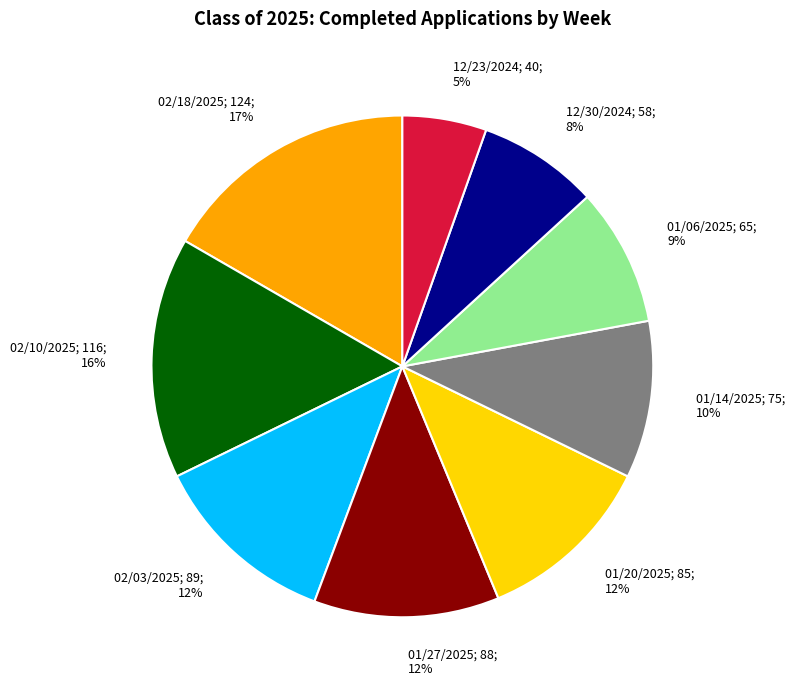

The 12/23/2024 slice represents 5% of the pie. True or false?

True